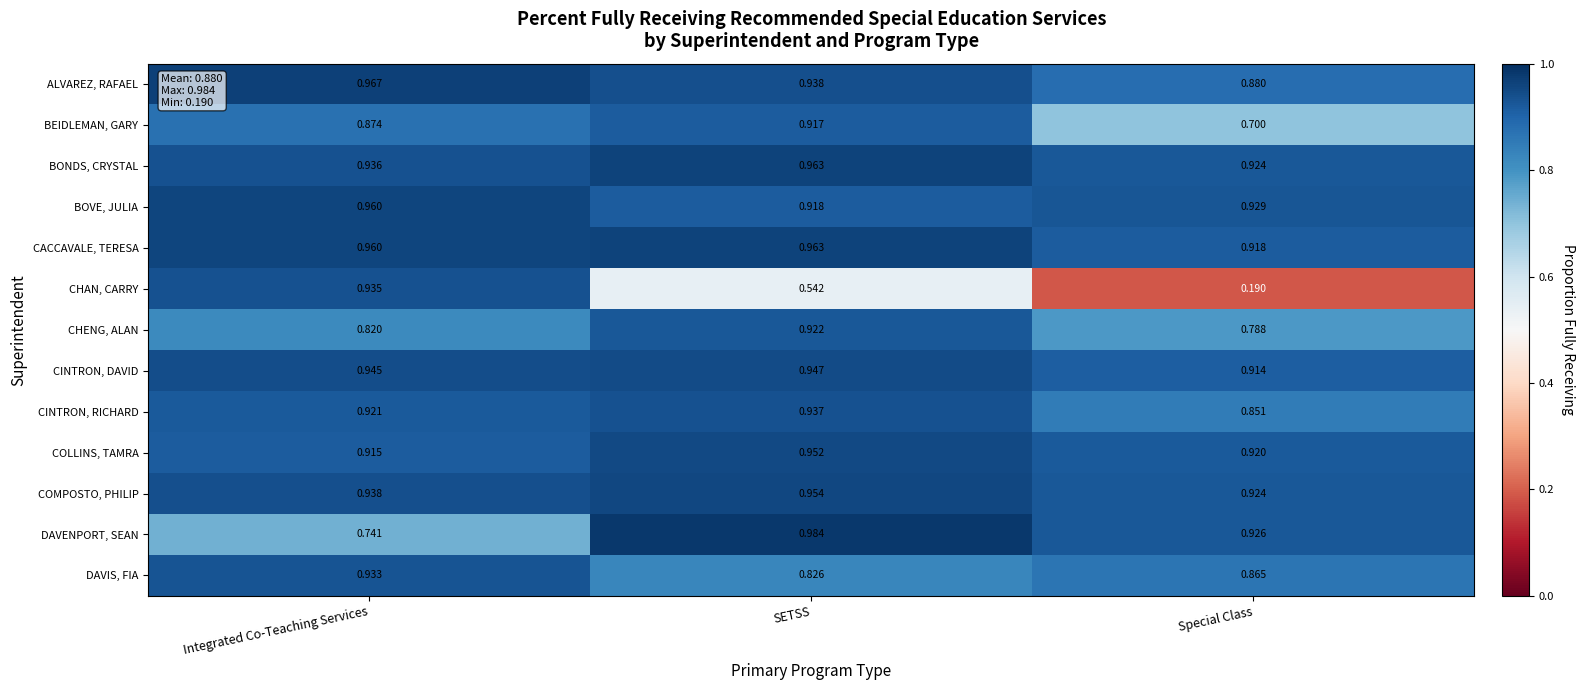

Which series has the largest total across all categories?

CACCAVALE, TERESA